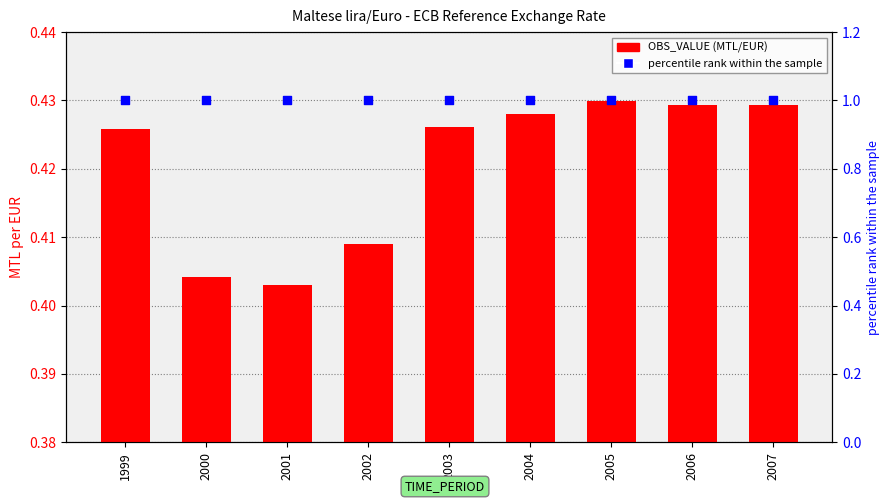

Is the value of OBS_VALUE (MTL/EUR) at 2007 greater than the value of percentile rank within the sample at 2007?

No